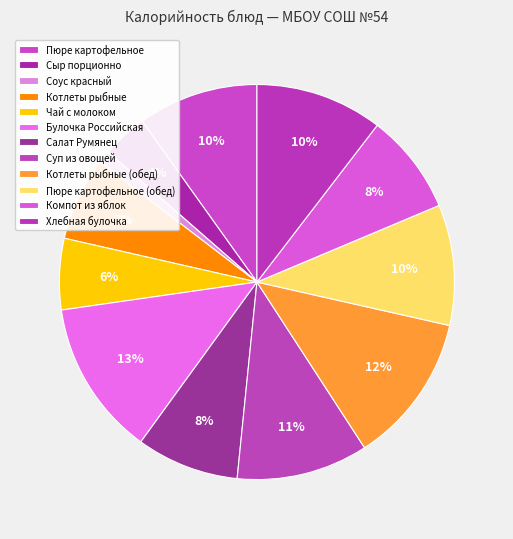

How many segments does this pie chart have?

12